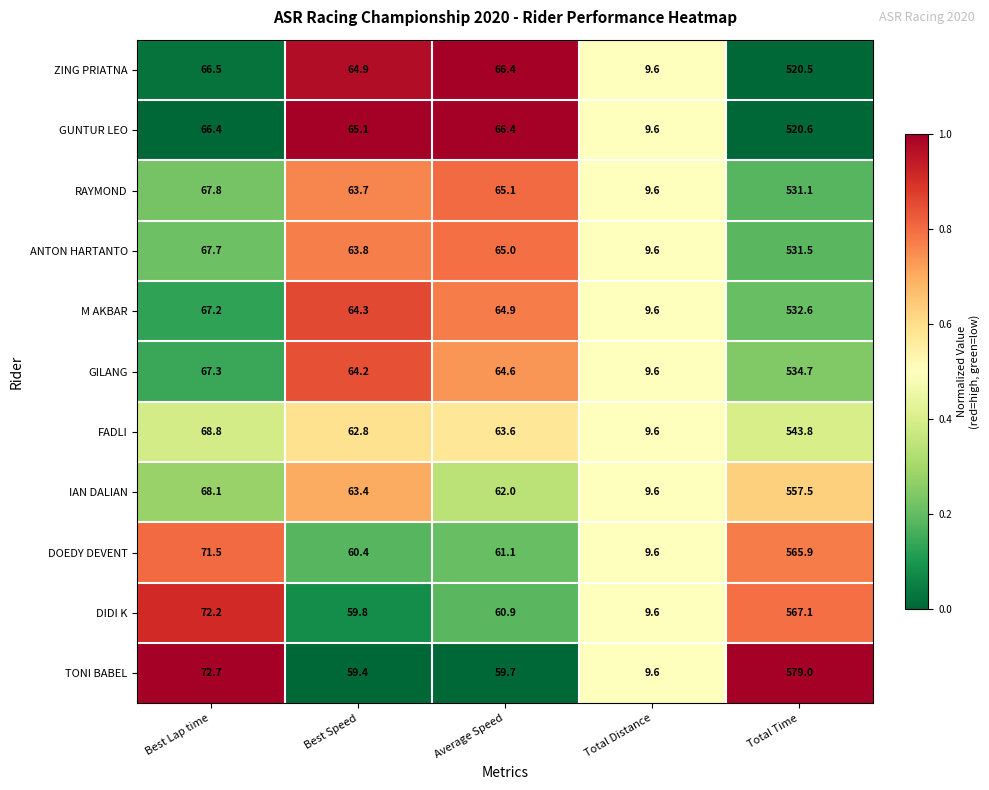

What is the sum of the TONI BABEL values at Best Speed and Best Lap time?

132.1